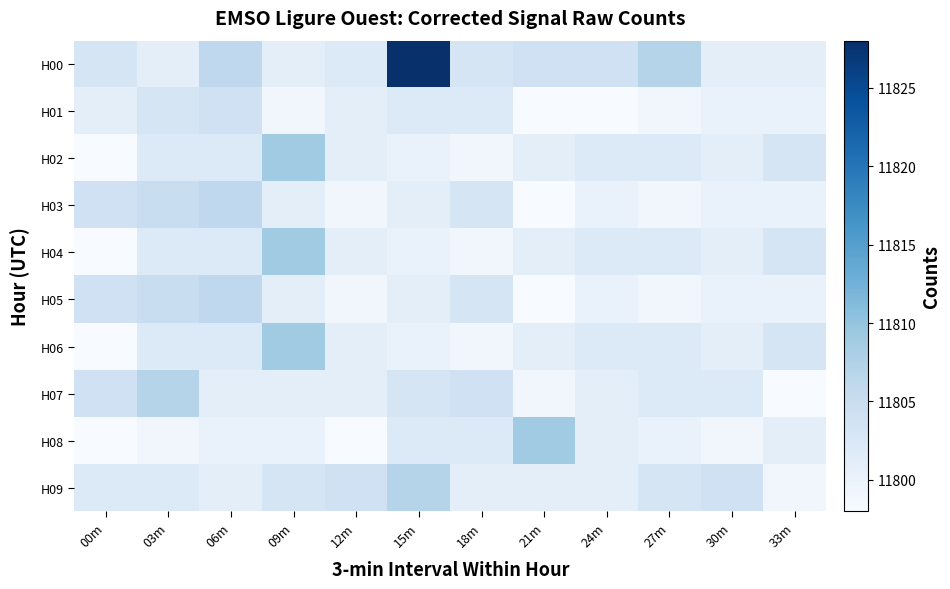

Reading left to right, list all the values displayed in this chart.

H00: 00m=11803	03m=11801	06m=11806	09m=11801	12m=11802	15m=11828	18m=11803	21m=11804	24m=11804	27m=11807	30m=11801	33m=11801
H01: 00m=11801	03m=11803	06m=11804	09m=11799	12m=11801	15m=11802	18m=11802	21m=11798	24m=11798	27m=11799	30m=11800	33m=11800
H02: 00m=11798	03m=11802	06m=11802	09m=11809	12m=11801	15m=11800	18m=11799	21m=11801	24m=11802	27m=11802	30m=11801	33m=11803
H03: 00m=11804	03m=11805	06m=11806	09m=11801	12m=11799	15m=11801	18m=11803	21m=11798	24m=11800	27m=11799	30m=11800	33m=11800
H04: 00m=11798	03m=11802	06m=11802	09m=11809	12m=11801	15m=11800	18m=11799	21m=11801	24m=11802	27m=11802	30m=11801	33m=11803
H05: 00m=11804	03m=11805	06m=11806	09m=11801	12m=11799	15m=11801	18m=11803	21m=11798	24m=11800	27m=11799	30m=11800	33m=11800
H06: 00m=11798	03m=11802	06m=11802	09m=11809	12m=11801	15m=11800	18m=11799	21m=11801	24m=11802	27m=11802	30m=11801	33m=11803
H07: 00m=11804	03m=11807	06m=11801	09m=11801	12m=11801	15m=11803	18m=11804	21m=11799	24m=11801	27m=11802	30m=11802	33m=11798
H08: 00m=11798	03m=11799	06m=11800	09m=11800	12m=11798	15m=11802	18m=11802	21m=11809	24m=11801	27m=11800	30m=11799	33m=11801
H09: 00m=11802	03m=11802	06m=11801	09m=11803	12m=11804	15m=11807	18m=11801	21m=11801	24m=11801	27m=11803	30m=11804	33m=11799